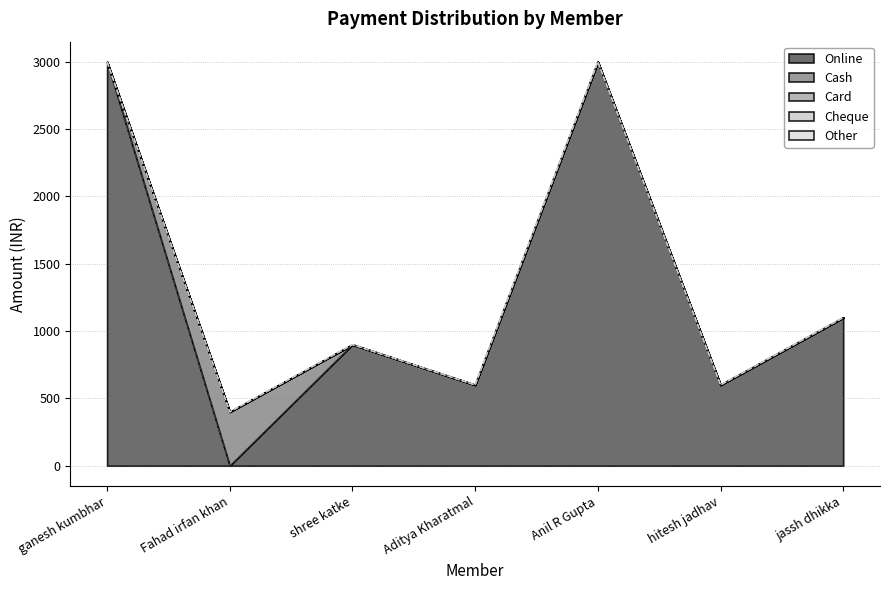

What is the difference between the highest and lowest values at shree katke?

900